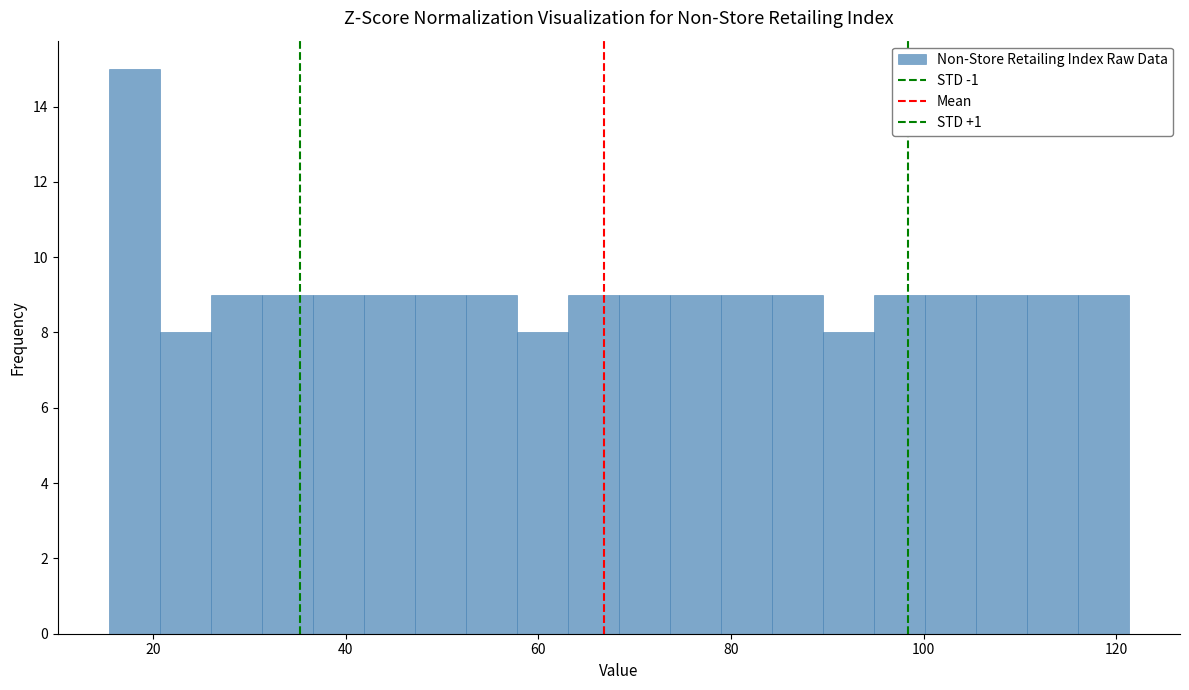

Read against the x-axis, roughly where is the centre of the tallest bar?

18